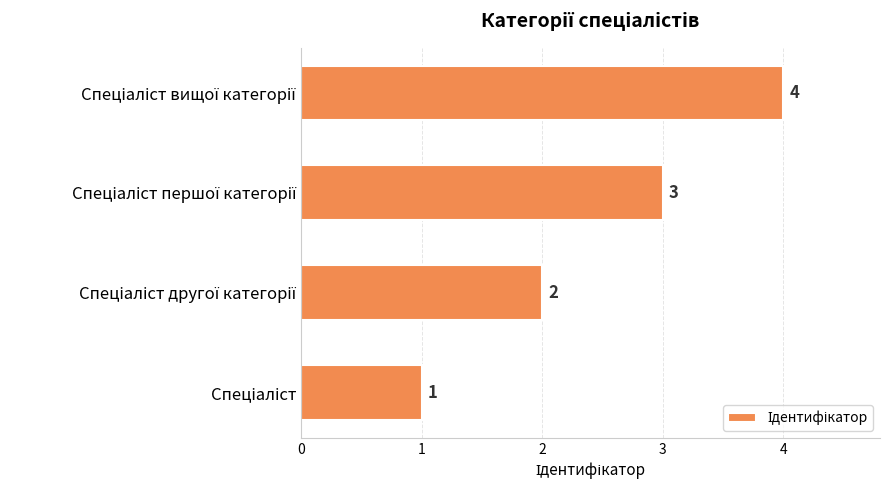

How many values are between 2 and 4?

3